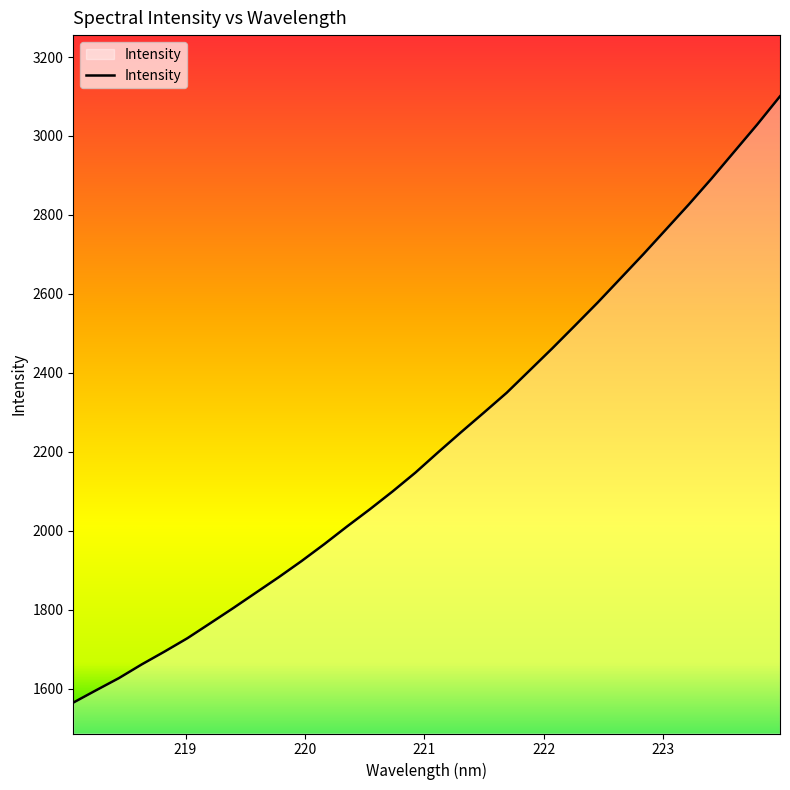

What is the difference between the maximum and minimum values?

1535.8